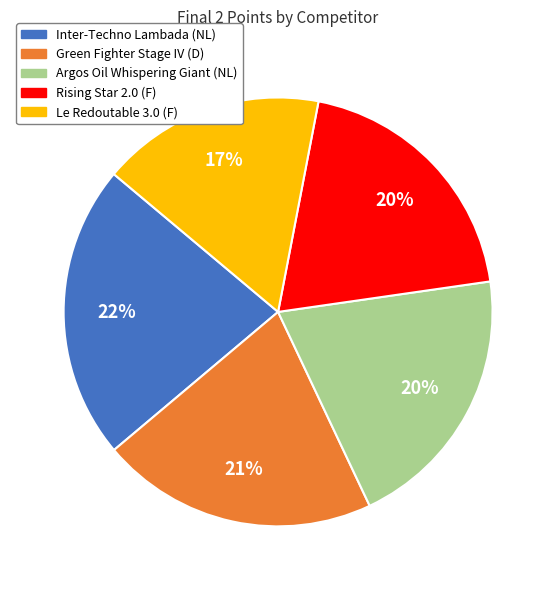

To the nearest percent, what is the average slice percentage?

20%